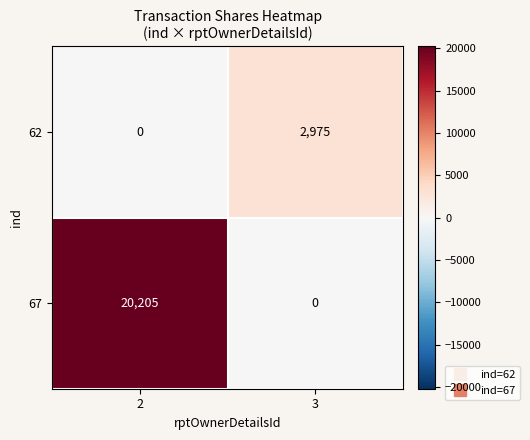

The 67 series shows 0 at 3. True or false?

True